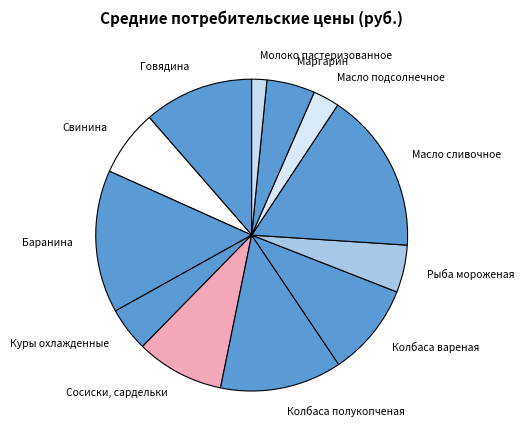

Count the number of slices in the pie.

12